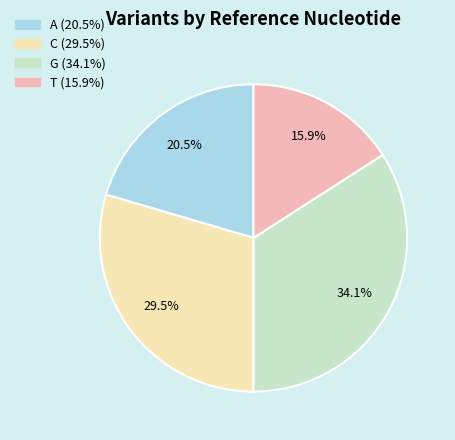

Is T the majority of the pie?

No